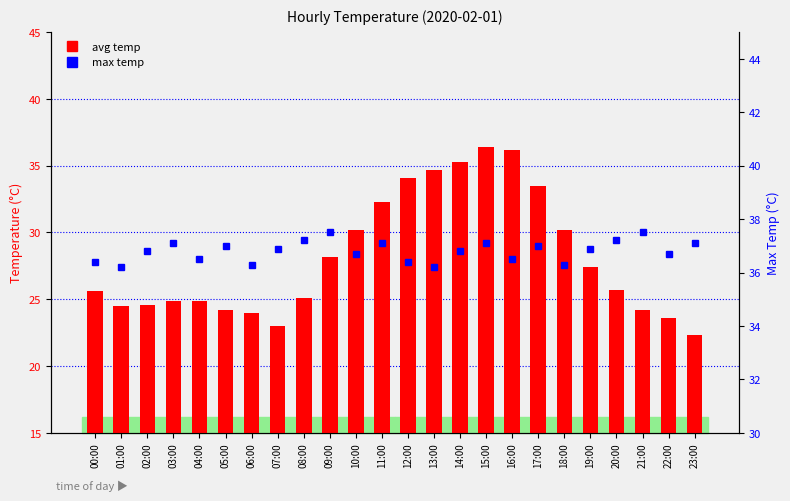

Is it true that avg temp equals 43.7 at 17:00?

False